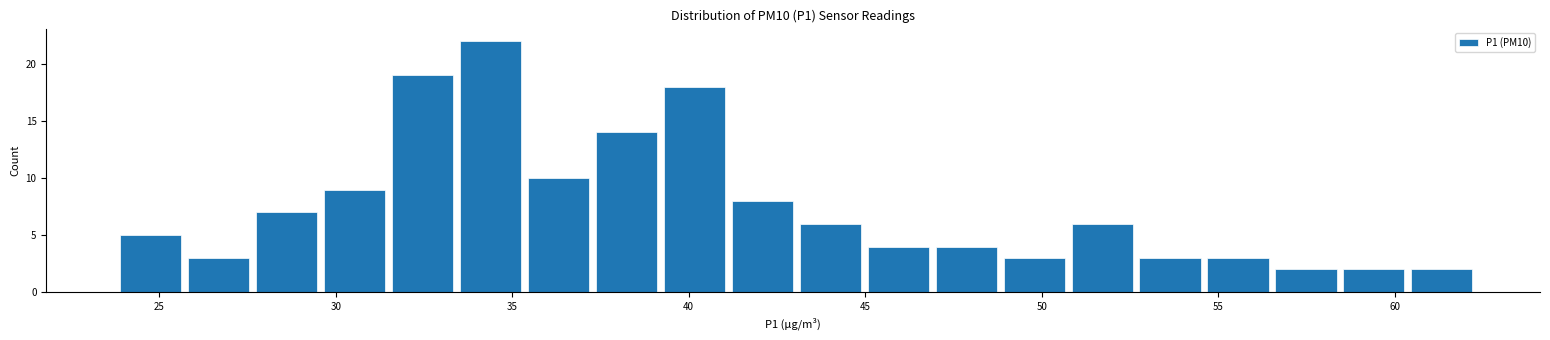

Around what value on the x-axis is the tallest bar? Give the approximate position of its centre, as read against the axis.

34.5